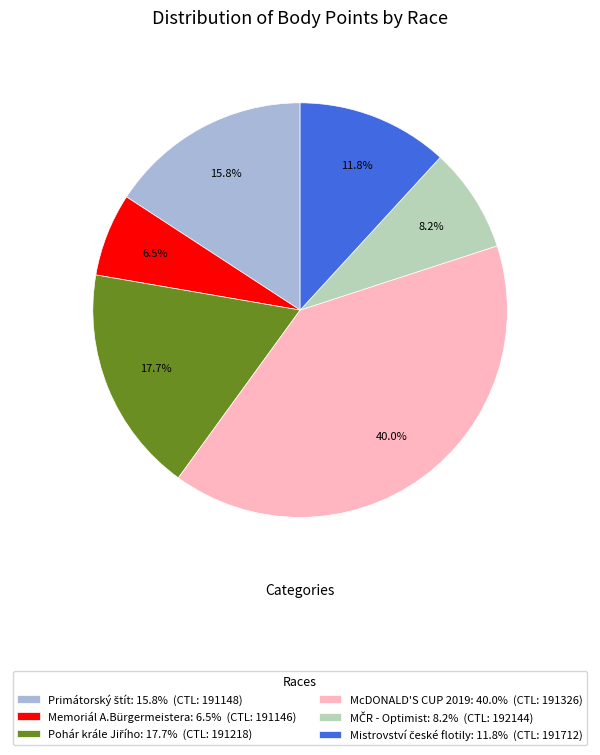

Is there any slice that represents more than half of the pie?

No